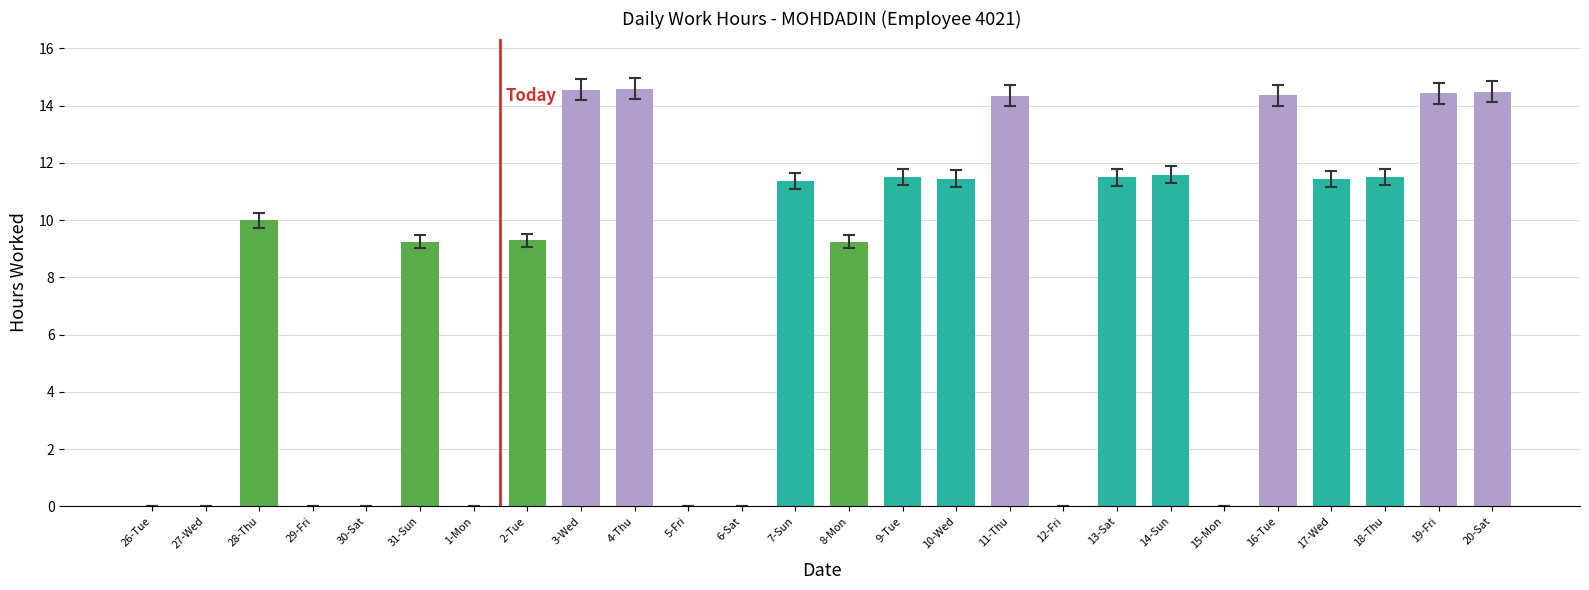

What is the sum of the values at 10-Wed and 17-Wed?

22.9